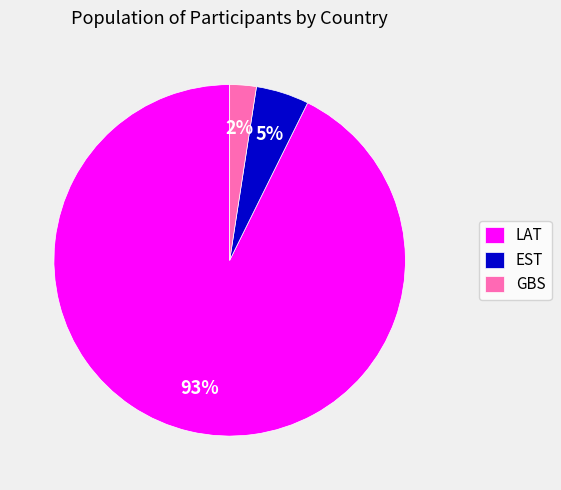

To the nearest percent, what percentage of the pie is LAT?

93%